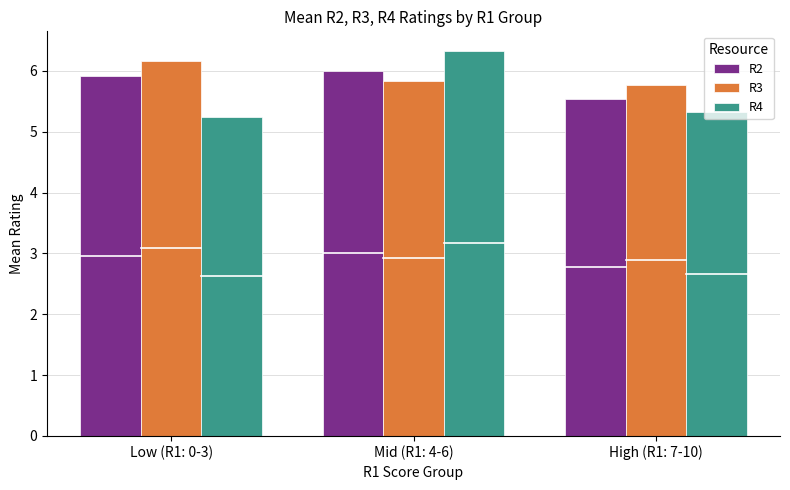

Count the number of data series in this chart.

3